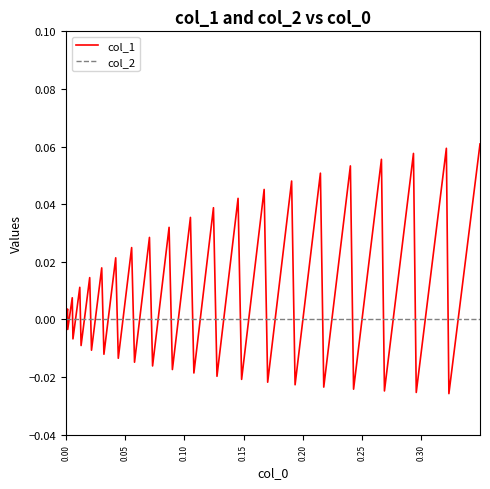

Rank the series by their average value, from highest to lowest.

col_1, col_2